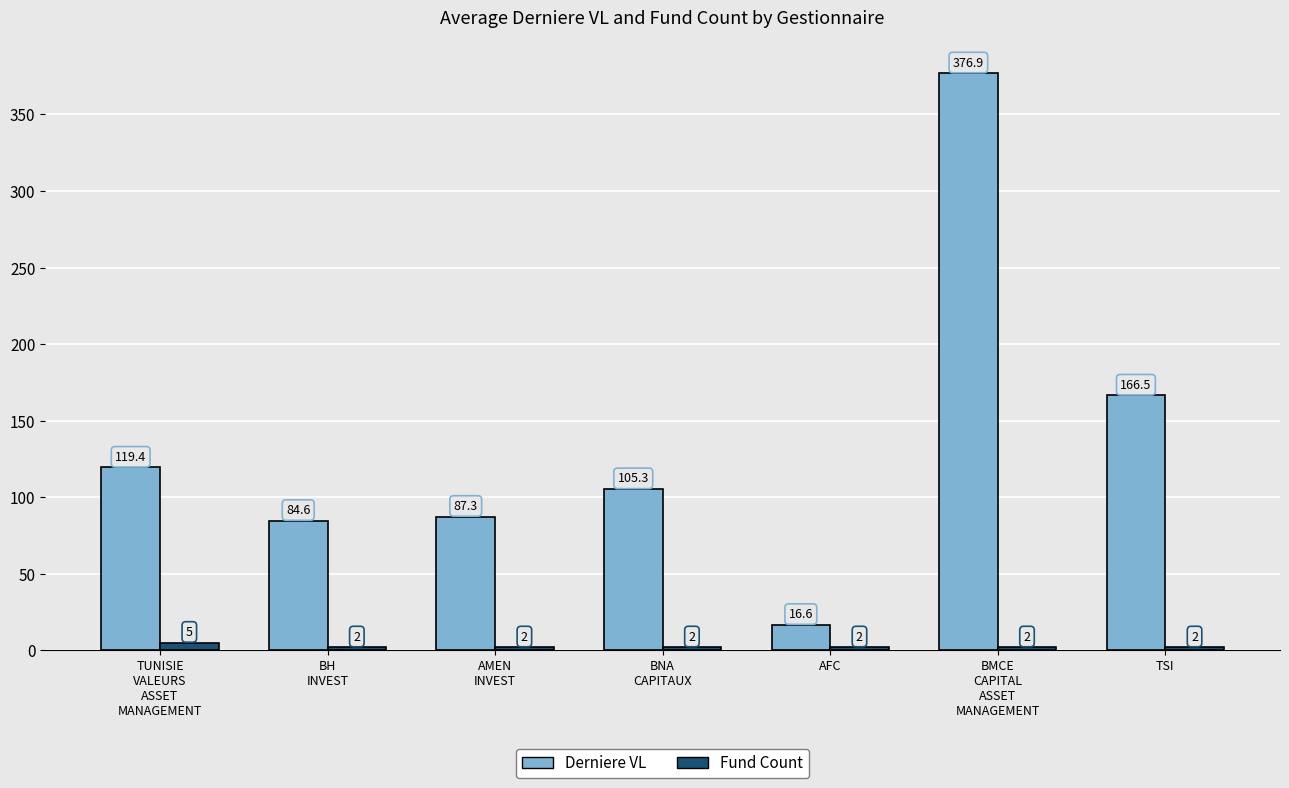

At TSI, list the series in order from largest to smallest.

Derniere VL, Fund Count